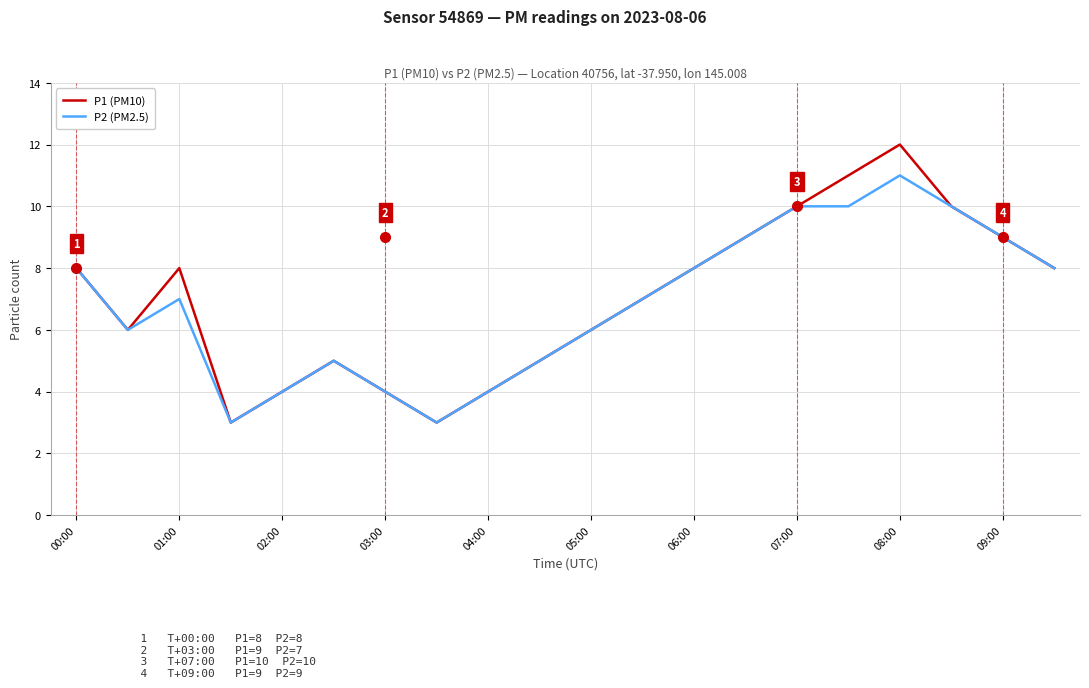

What is the difference between the maximum and second lowest values in the P2 (PM2.5) series?

8